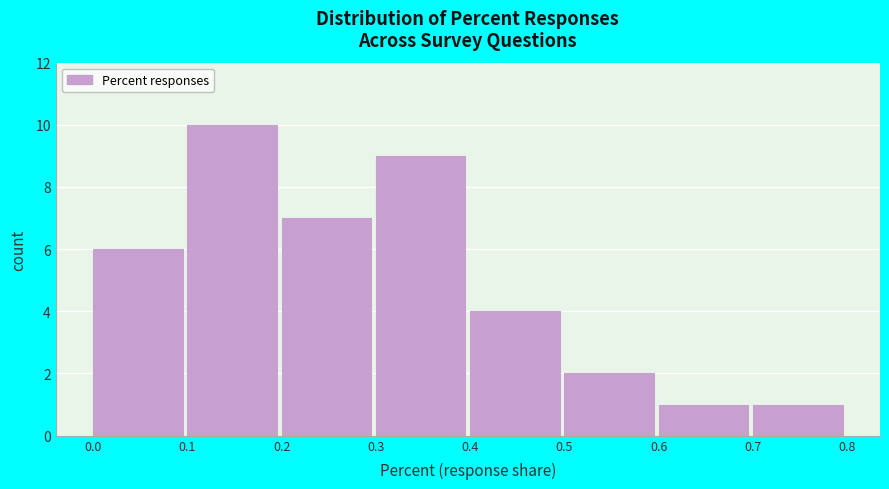

Reading left to right, list every bar in this chart as the range it spans on the x-axis followed by its height. The values are not printed on the chart, so give them approximately, as read against the axis.

0.0 to 0.1: 6
0.1 to 0.2: 10
0.2 to 0.3: 7
0.3 to 0.4: 9
0.4 to 0.5: 4
0.5 to 0.6: 2
0.6 to 0.7: 1
0.7 to 0.8: 1